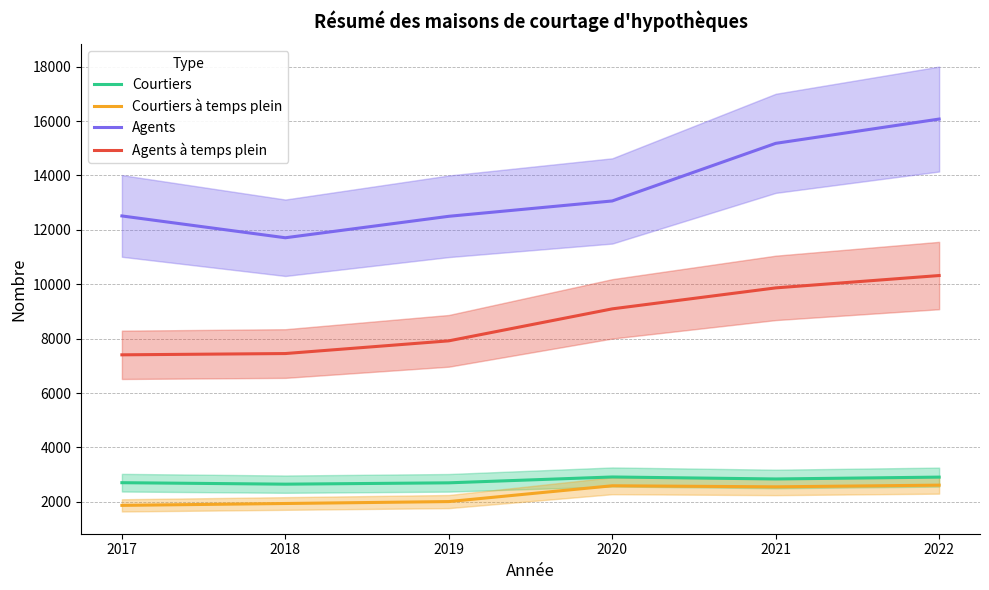

What is the total value across all series at 2020?

27658